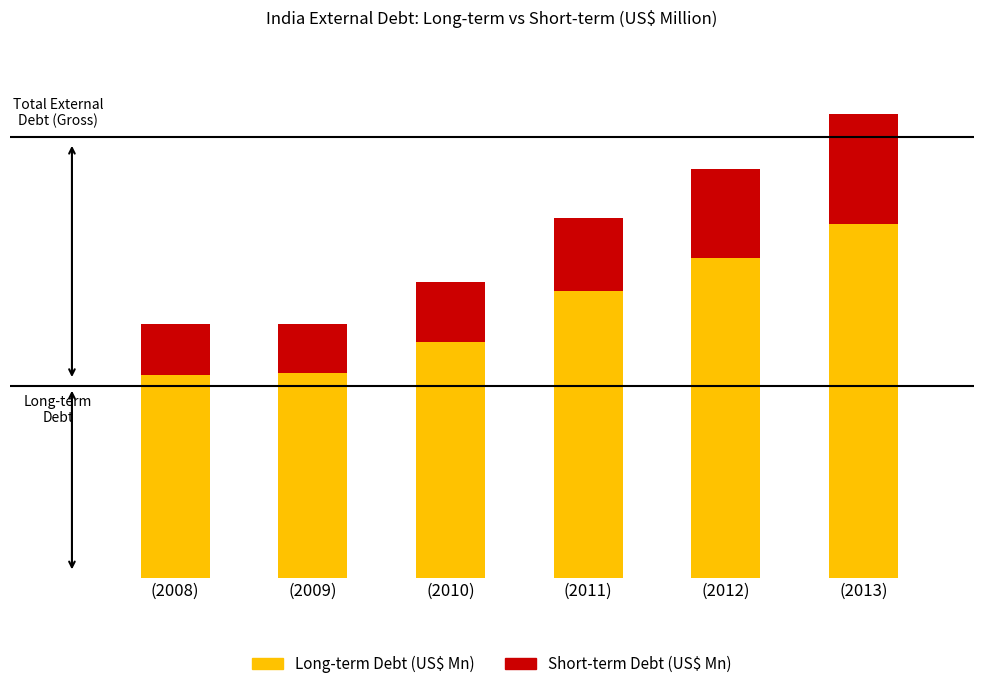

Does the chart contain any negative values?

No